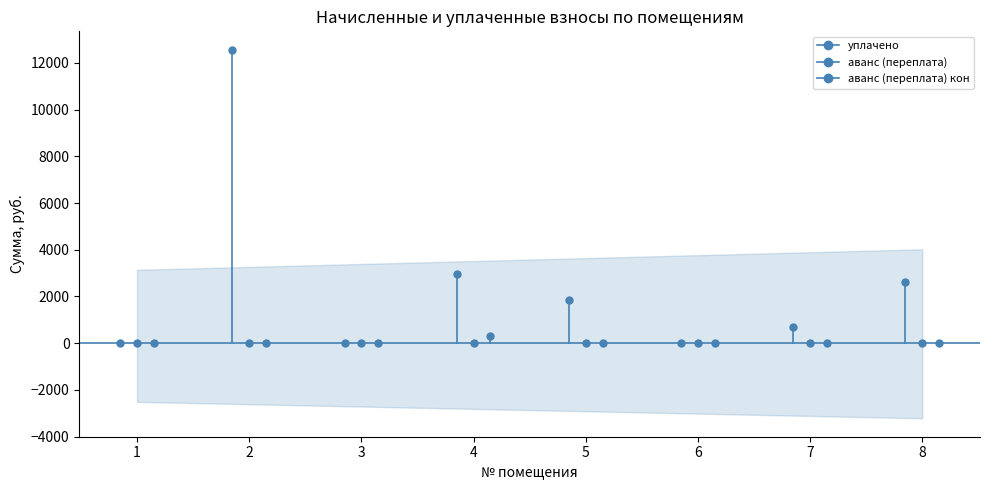

True or false: аванс (переплата) кон and аванс (переплата) intersect in this chart.

False